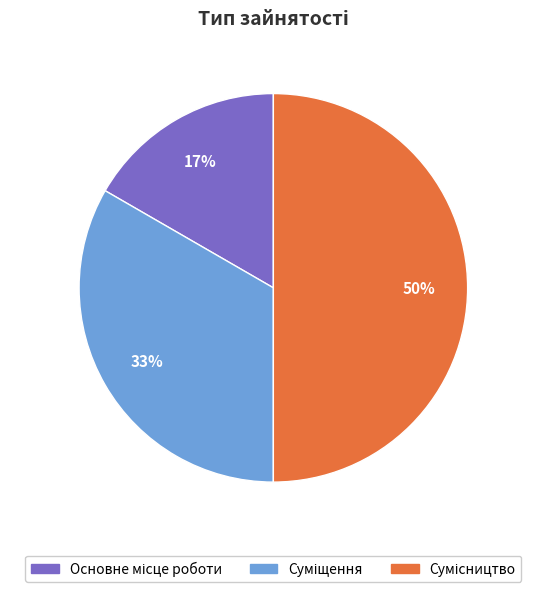

To the nearest percent, what is the average slice percentage?

33%